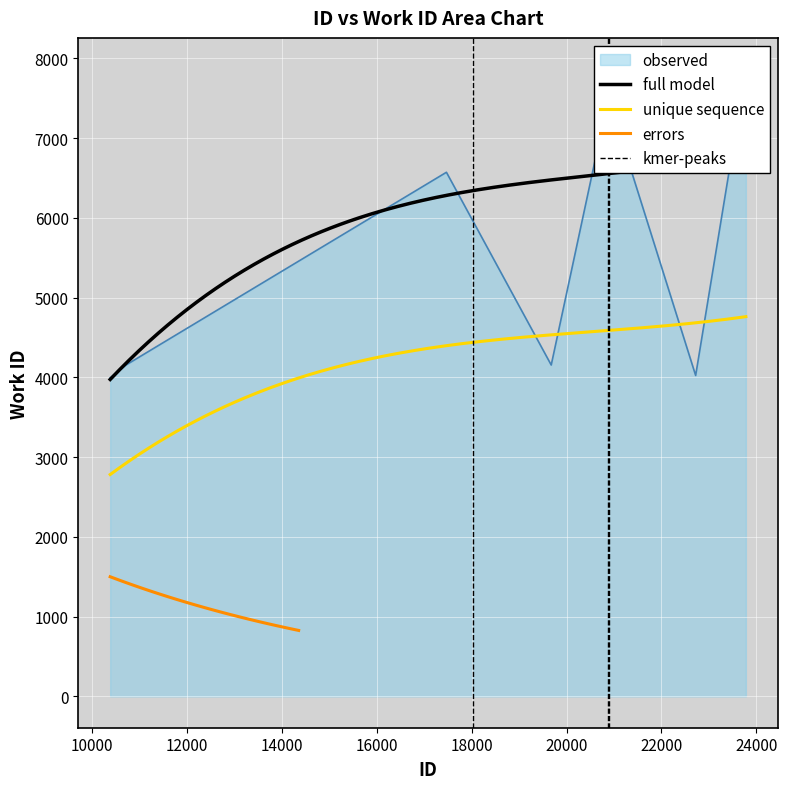

List the labels in order of value, smallest first.

10385, 22720, 10712, 19677, 17469, 20864, 20893, 20898, 20899, 23778